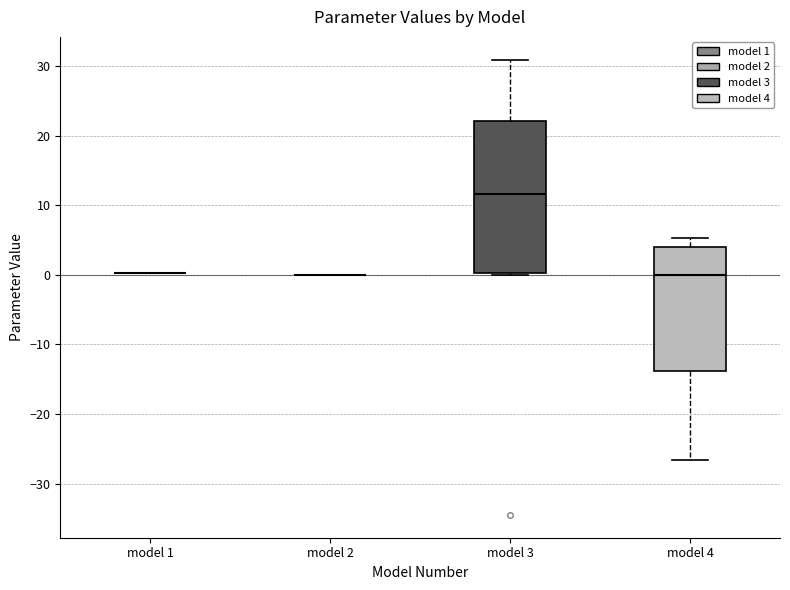

Reading left to right, read every box against the y-axis: the position of its median line, the range the box covers, and the ends of its whiskers. The values are not printed on the chart, so give them approximately, as read against the axis.

model 1: box collapsed to a line at 0, whiskers 0 to 0
model 2: box collapsed to a line at 0, whiskers 0 to 0
model 3: median 12, box 0 to 22, whiskers 0 (just below the box's lower edge) to 31
model 4: median 0, box -14 to 4, whiskers -27 to 5